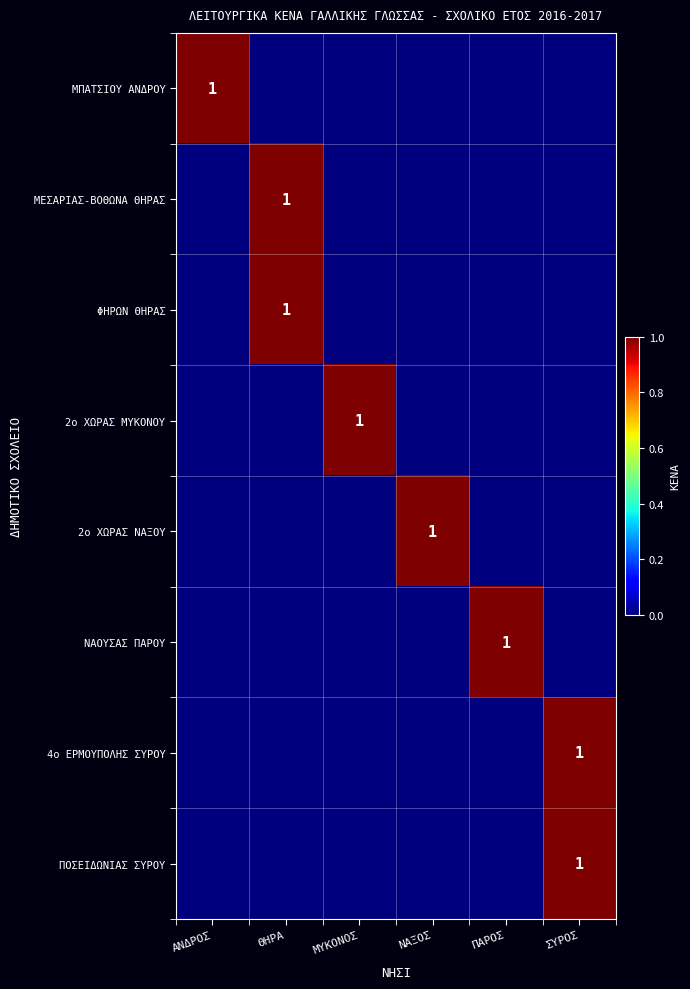

Between ΜΥΚΟΝΟΣ and ΝΑΞΟΣ, which is larger?

ΜΥΚΟΝΟΣ